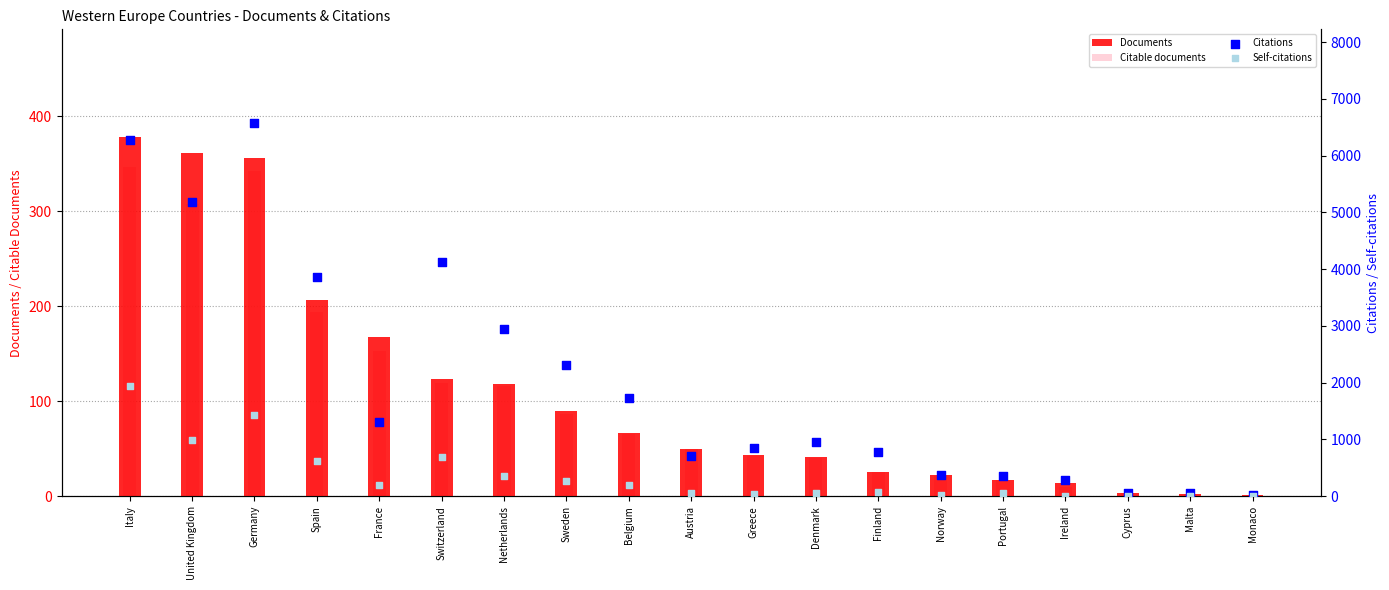

At which category is the sum across all series the highest?

Italy